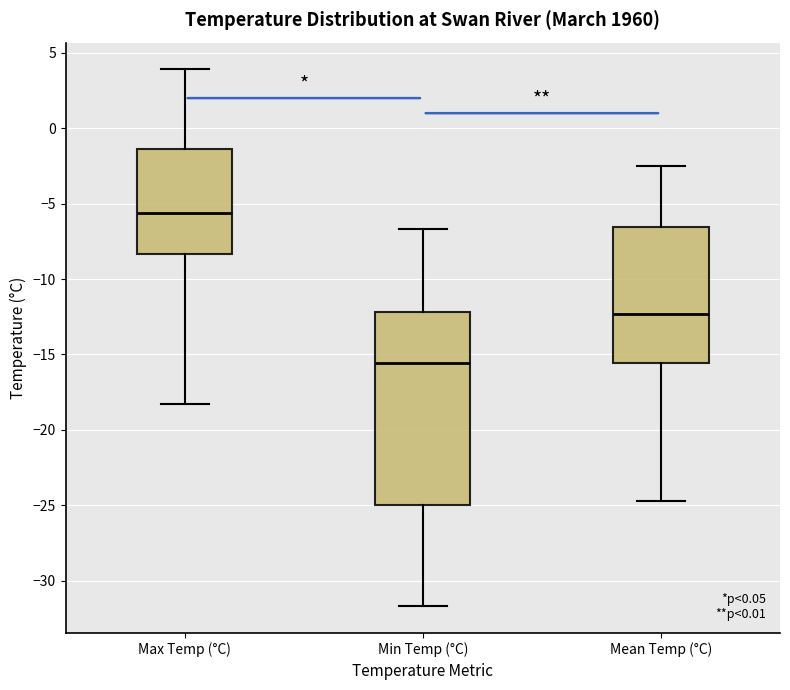

Which box's median line is the lowest?

Min Temp (°C)